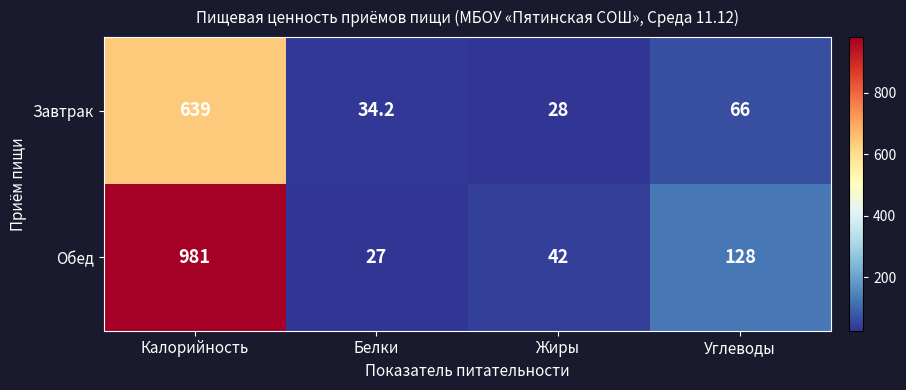

At which label does Обед reach its peak?

Калорийность